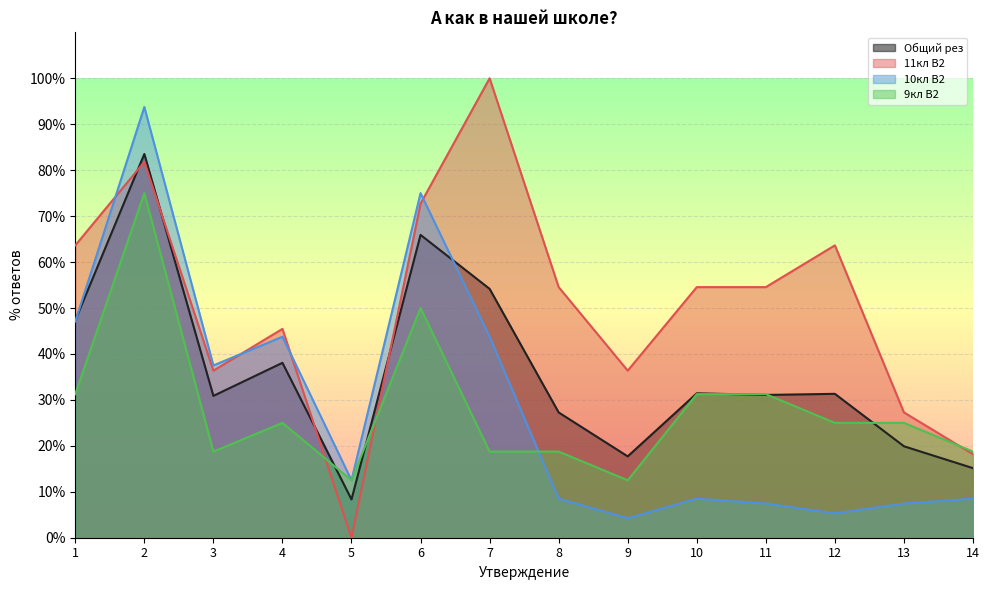

How many data points in 9кл В2 are above 25?

5